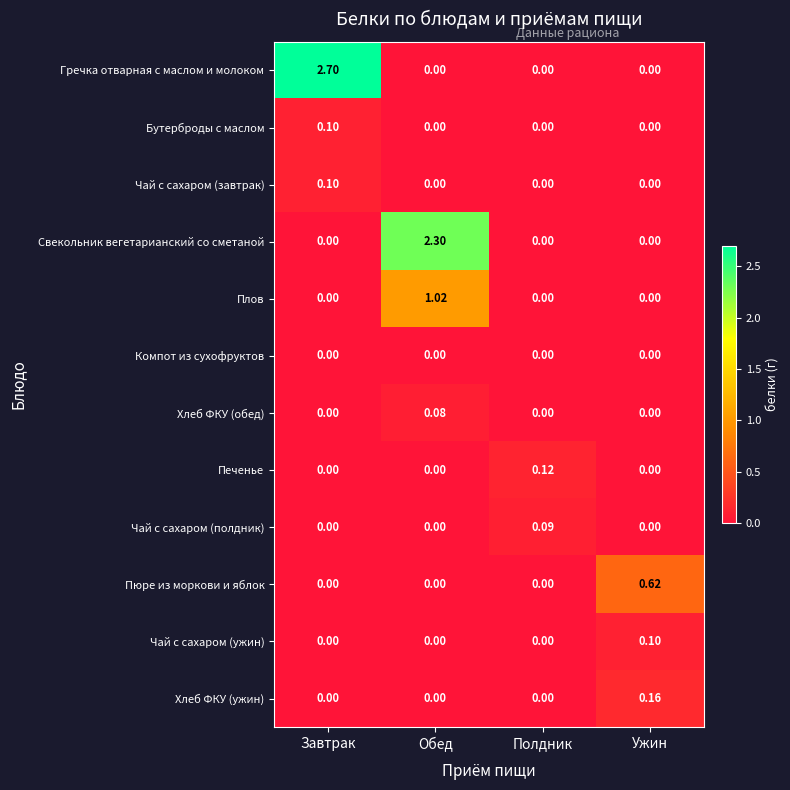

Which series has the widest spread of values?

Гречка отварная с маслом и молоком